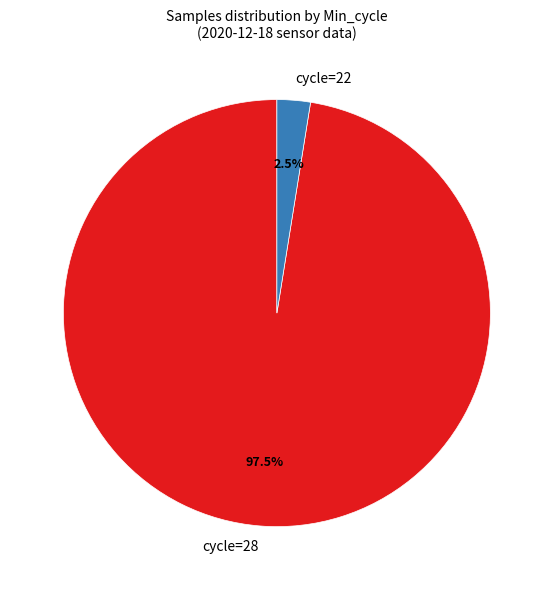

Rank the categories by value from lowest to highest.

cycle=22, cycle=28